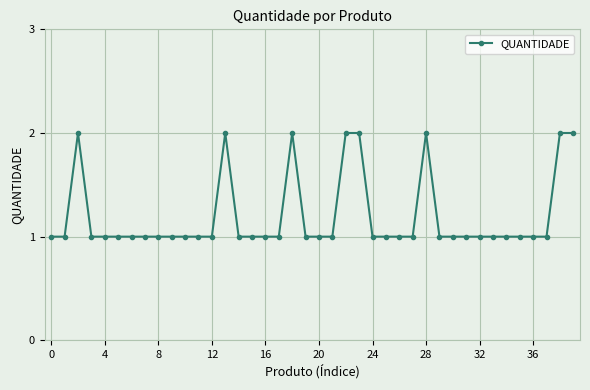

True or false: there are more than 0 points higher than both neighbors.

True